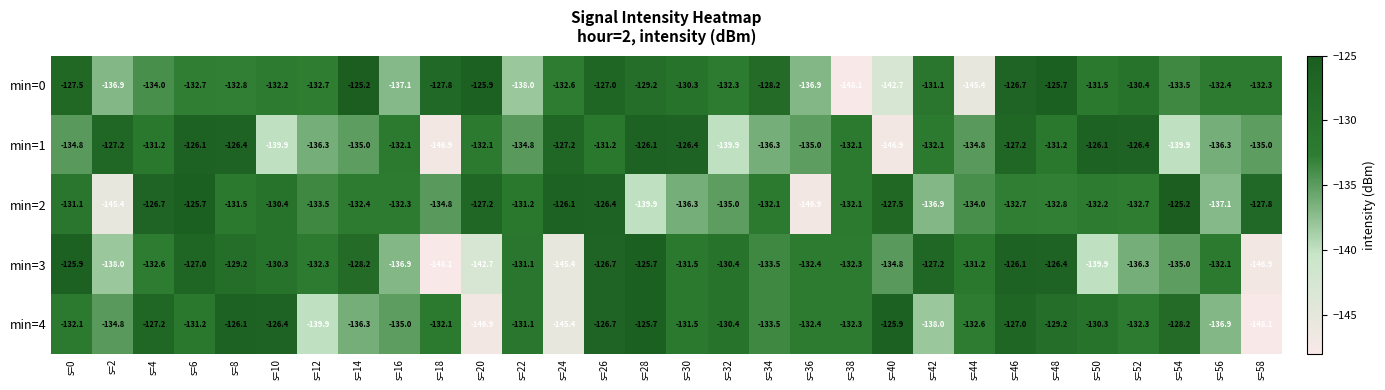

List the series in order of their overall mean, highest first.

min=2, min=0, min=4, min=1, min=3